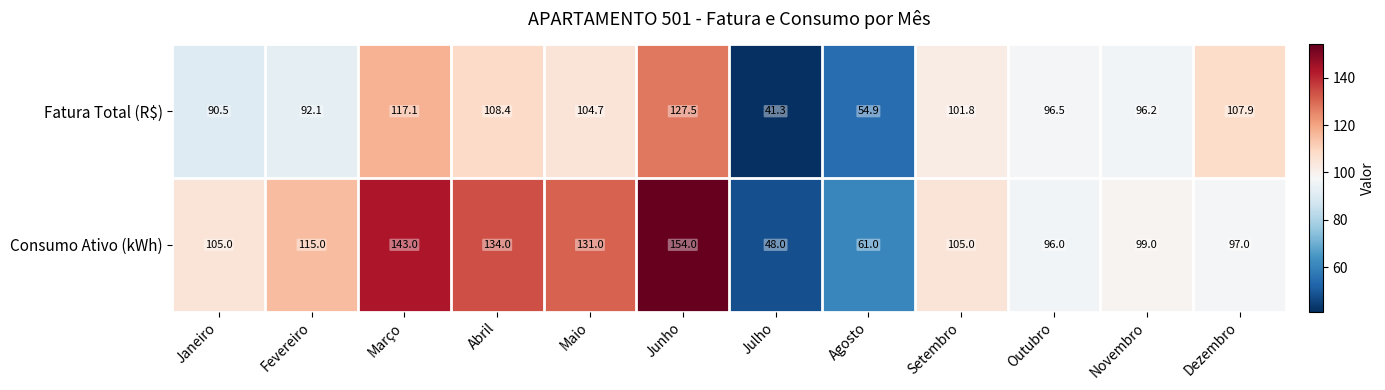

What is the total value across all series at Abril?

242.4